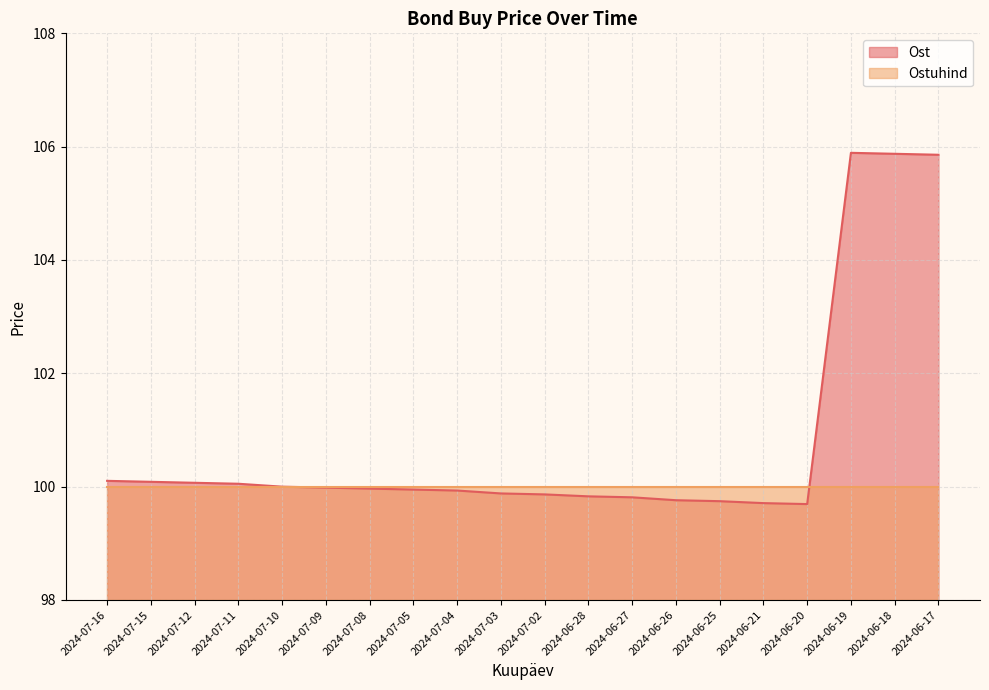

List the labels in order of value, smallest first.

2024-06-20, 2024-06-21, 2024-06-25, 2024-06-26, 2024-06-27, 2024-06-28, 2024-07-02, 2024-07-03, 2024-07-04, 2024-07-05, 2024-07-08, 2024-07-09, 2024-07-10, 2024-07-11, 2024-07-12, 2024-07-15, 2024-07-16, 2024-06-17, 2024-06-18, 2024-06-19